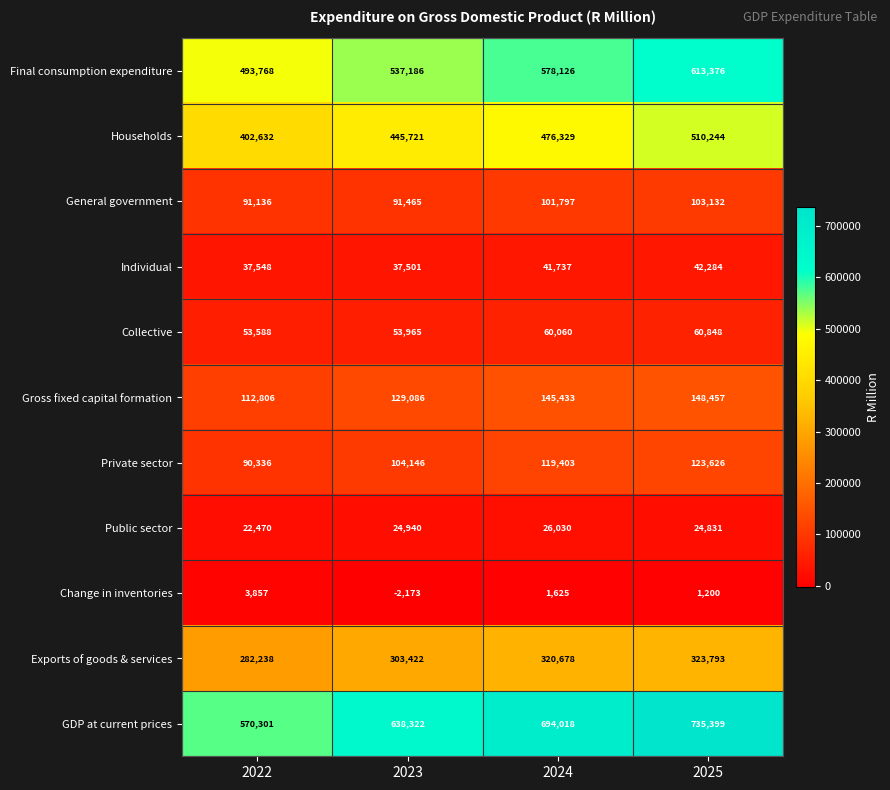

At which label does Change in inventories first exceed 1625?

2022